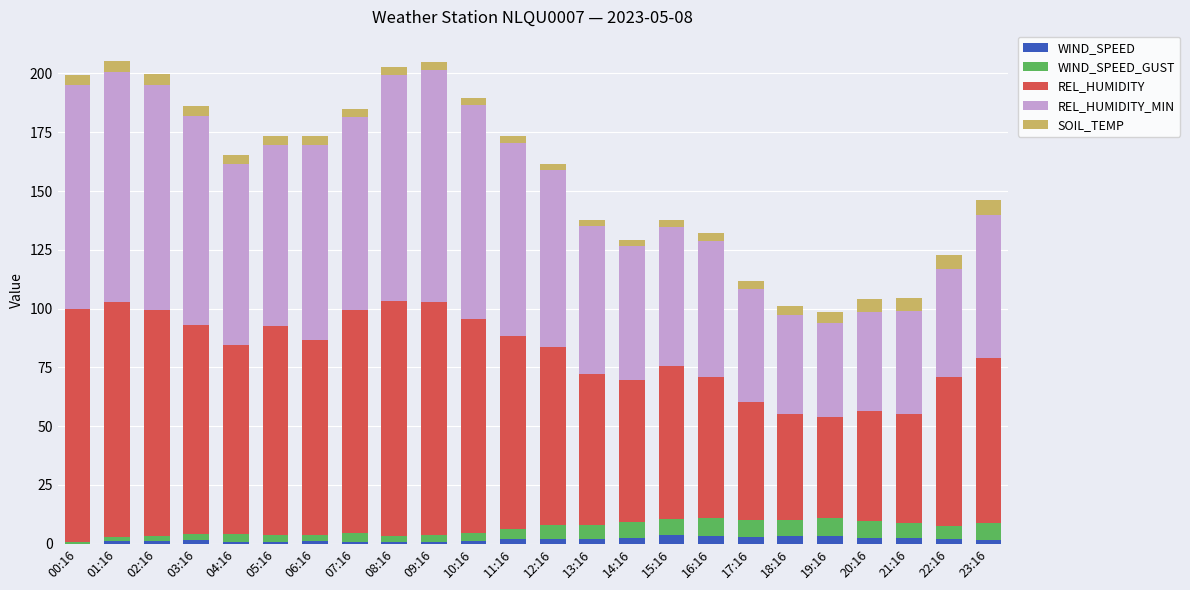

The WIND_SPEED series shows 0.8 at 08:16. True or false?

True